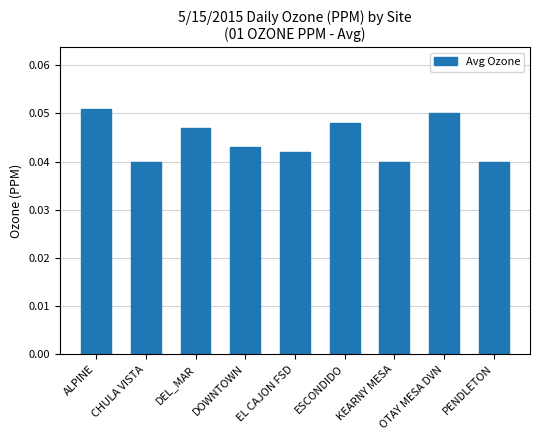

Between DEL_MAR and ALPINE, which is larger?

ALPINE